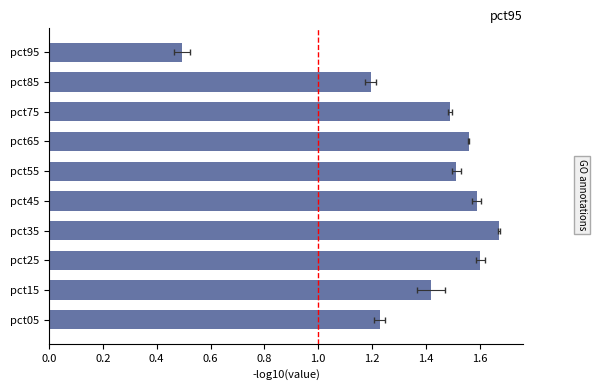

What is the value of the 9th bar from the left?

1.2